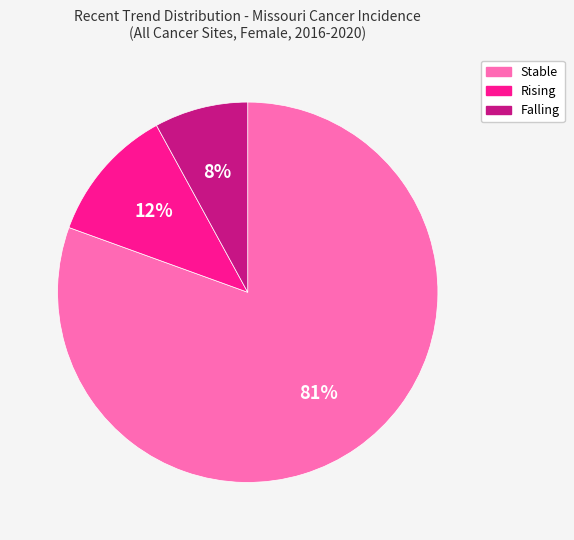

To the nearest percent, what is the average slice percentage?

33%